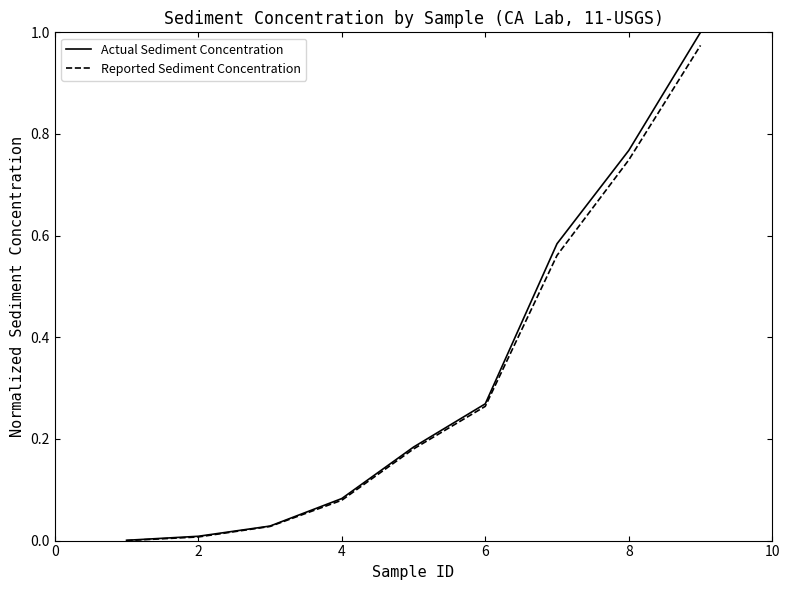

What are all the series names shown in the legend?

Actual Sediment Concentration, Reported Sediment Concentration